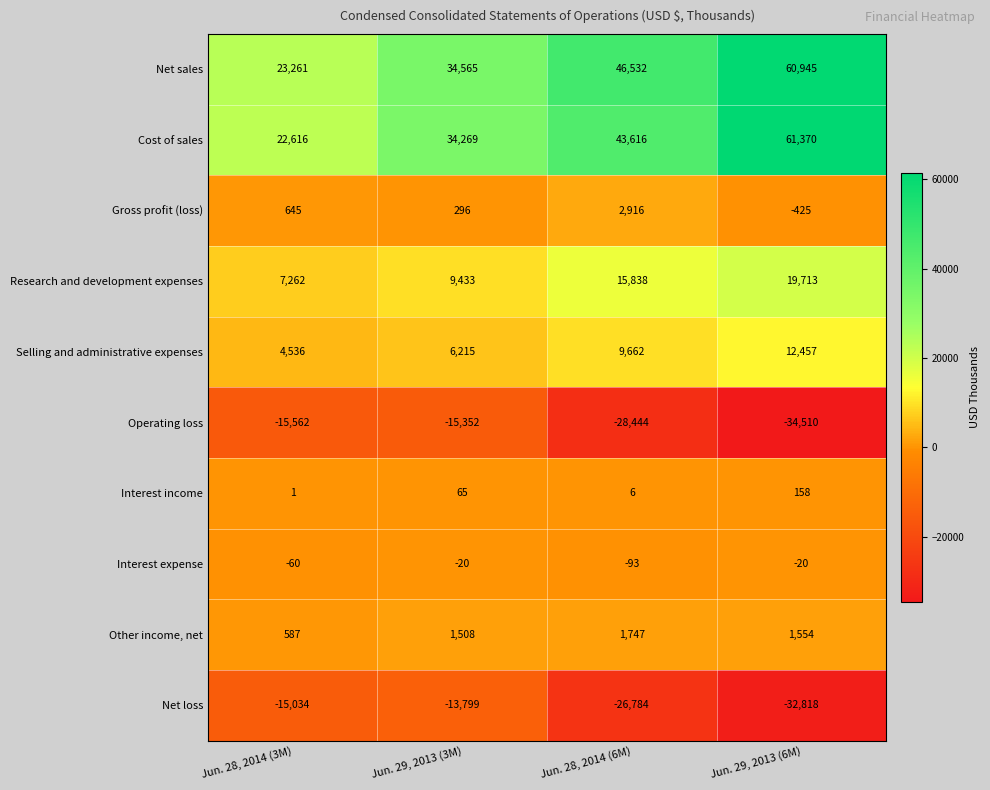

Which series changed the most between Jun. 28, 2014 (6M) and Jun. 29, 2013 (6M)?

Cost of sales